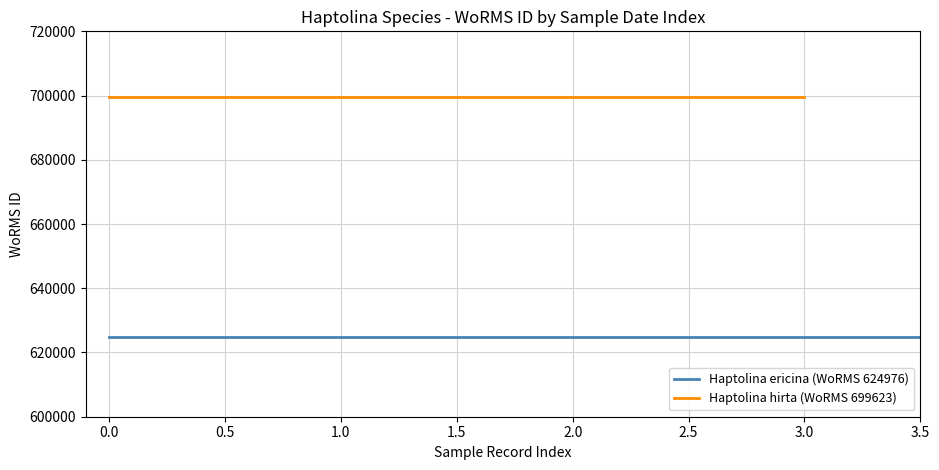

True or false: Haptolina hirta (WoRMS 699623) has more than 2 interior local peaks.

False